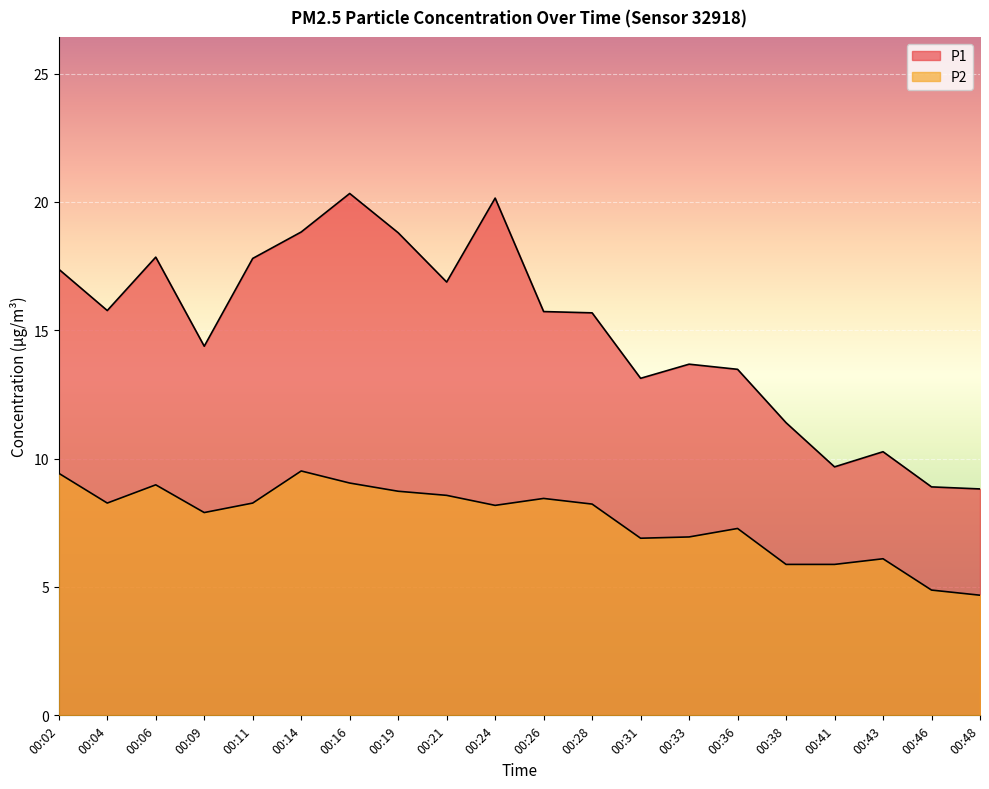

At how many categories does at least one series exceed 15?

11